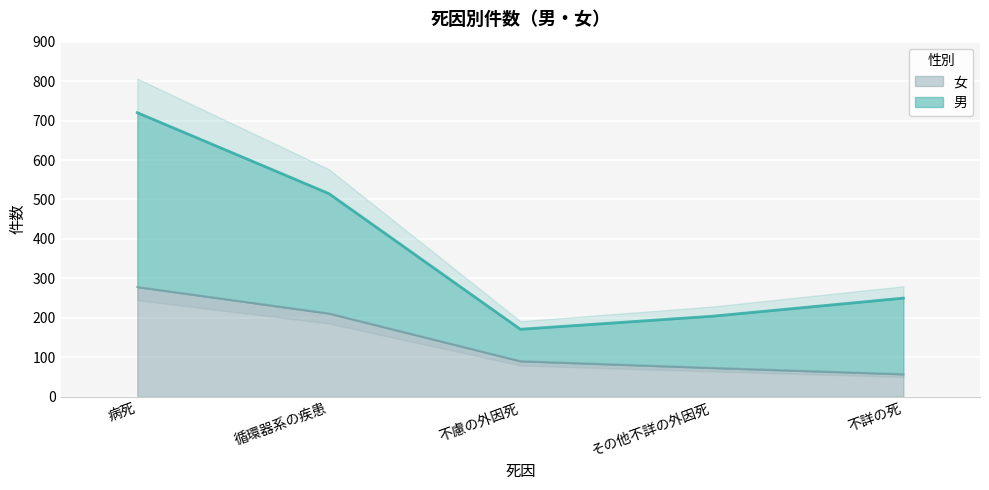

How many values in the 男 series are below 250?

2